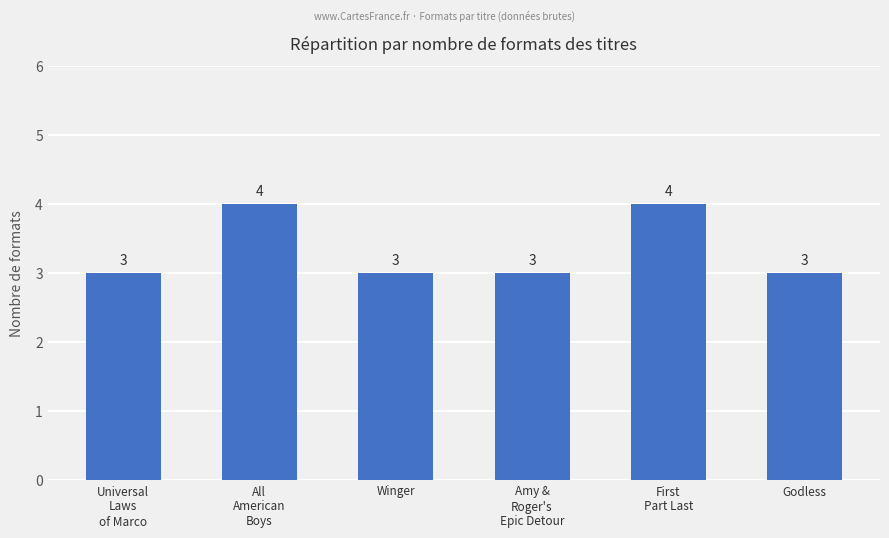

What position from the right is Winger?

4